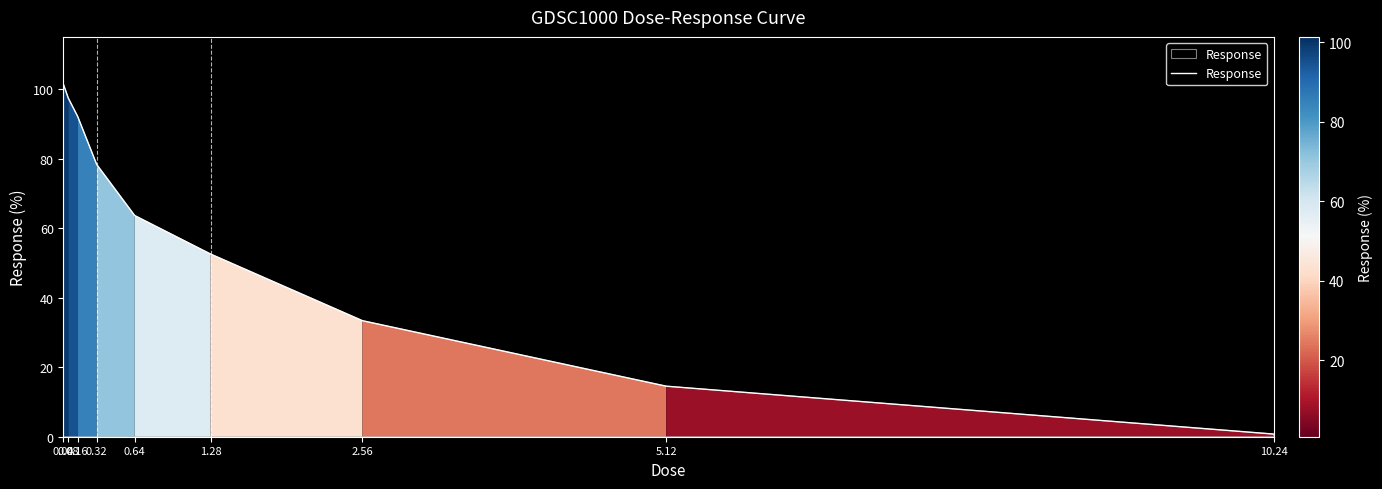

Approximately how many times larger is the value at 5.12 compared to 1.28?

0.3